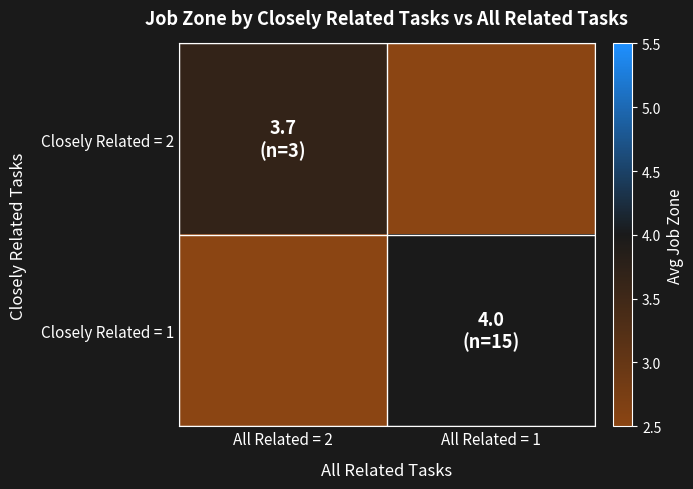

Rank the series by their average value, from highest to lowest.

Closely Related = 1, Closely Related = 2